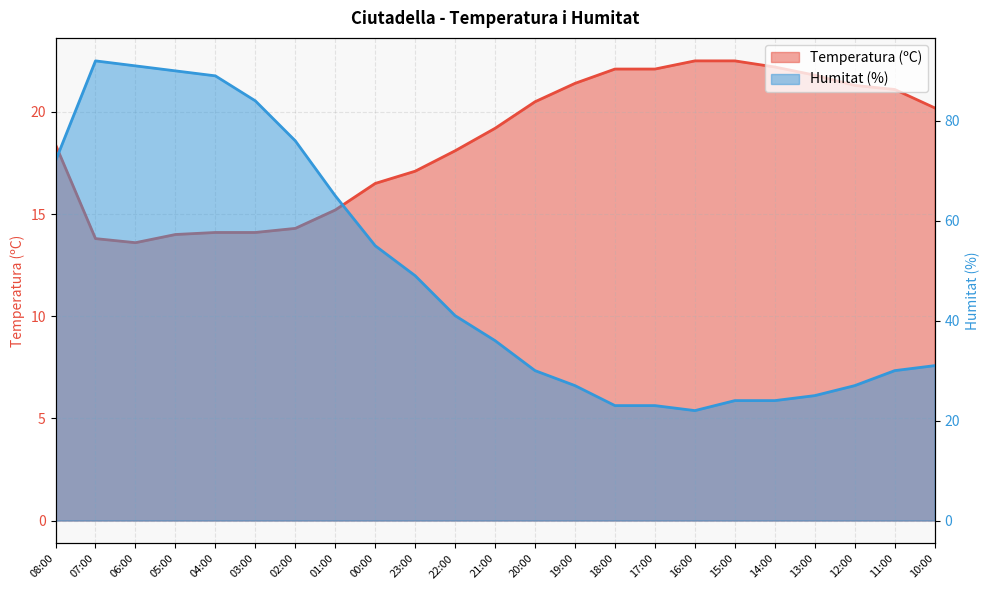

What is the sum of all Humitat (%) values?

1126.0